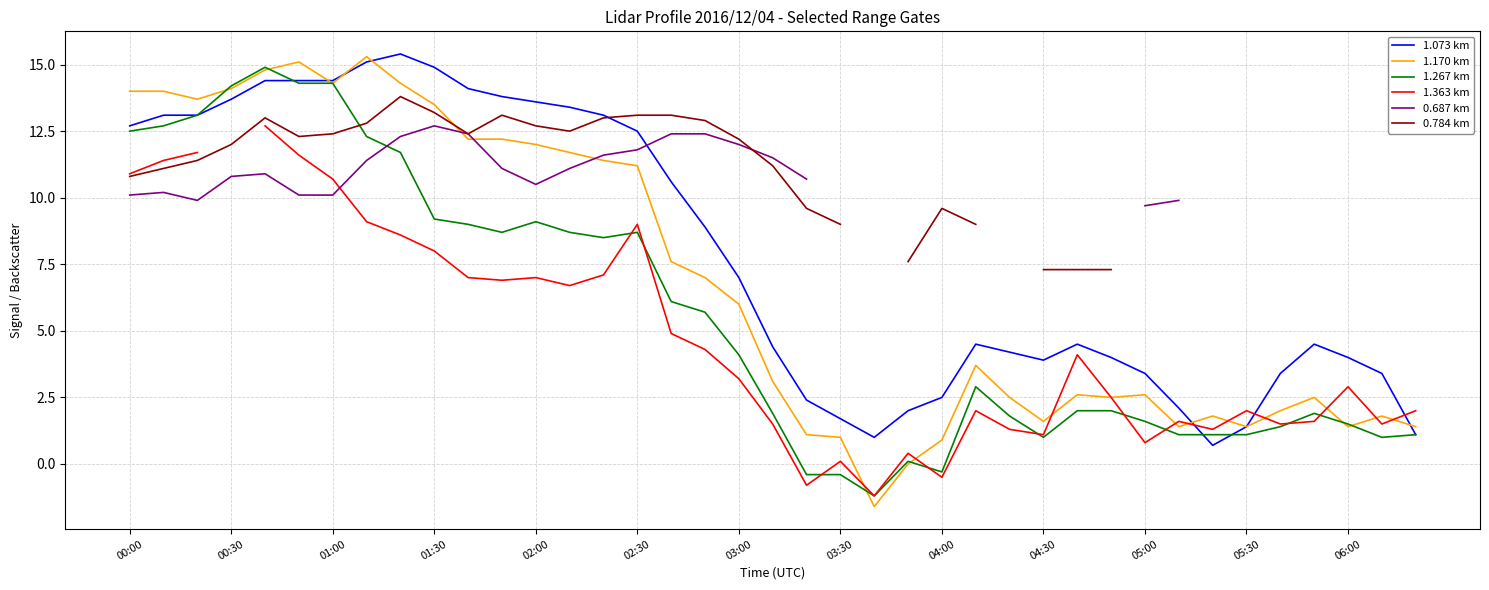

The value of 1.073 km at 01:30 is 14.9. True or false?

True